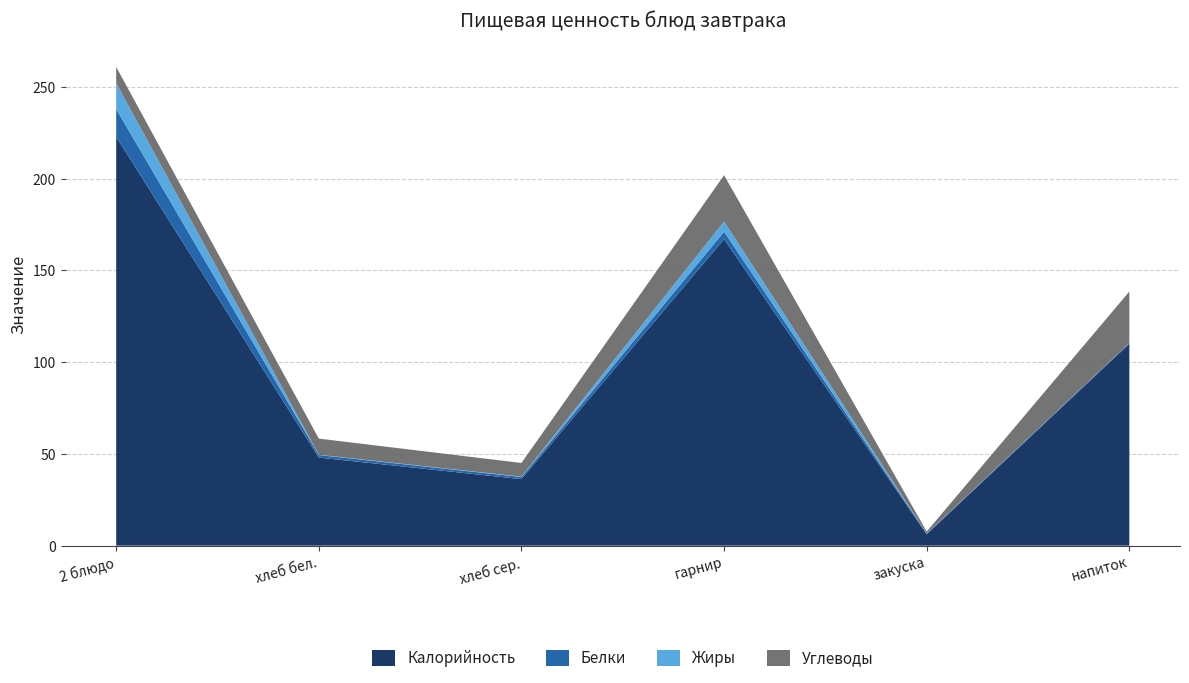

Reading left to right, transcribe all the data shown in this chart.

Калорийность: 2 блюдо=222.8	хлеб бел.=48.0	хлеб сер.=36.3	гарнир=167.0	закуска=6.2	напиток=110.0
Белки: 2 блюдо=15.2	хлеб бел.=1.4	хлеб сер.=1.1	гарнир=4.1	закуска=0.4	напиток=0.5
Жиры: 2 блюдо=14.0	хлеб бел.=0.1	хлеб сер.=0.2	гарнир=5.5	закуска=0.1	напиток=0.0
Углеводы: 2 блюдо=8.9	хлеб бел.=8.8	хлеб сер.=7.4	гарнир=25.3	закуска=1.0	напиток=28.0